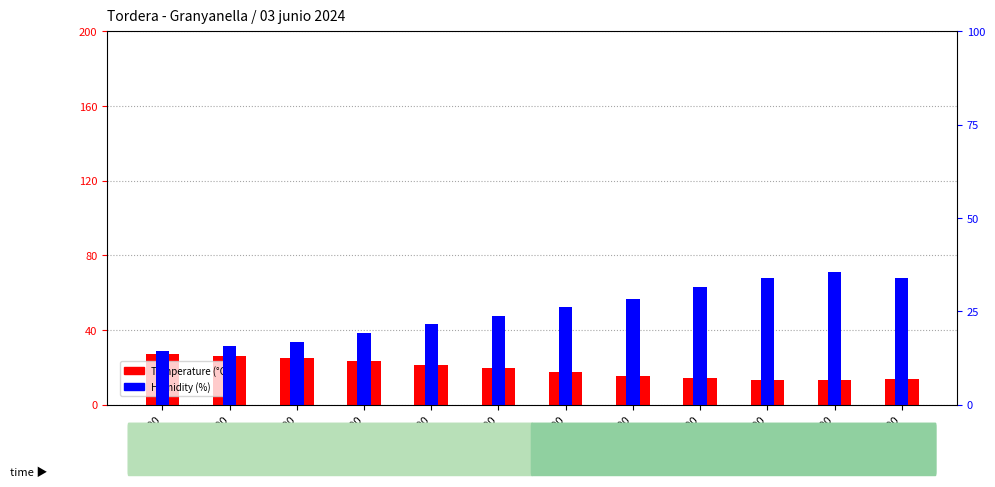

List the series in order of their overall mean, highest first.

Humidity (%), Temperature (°C)